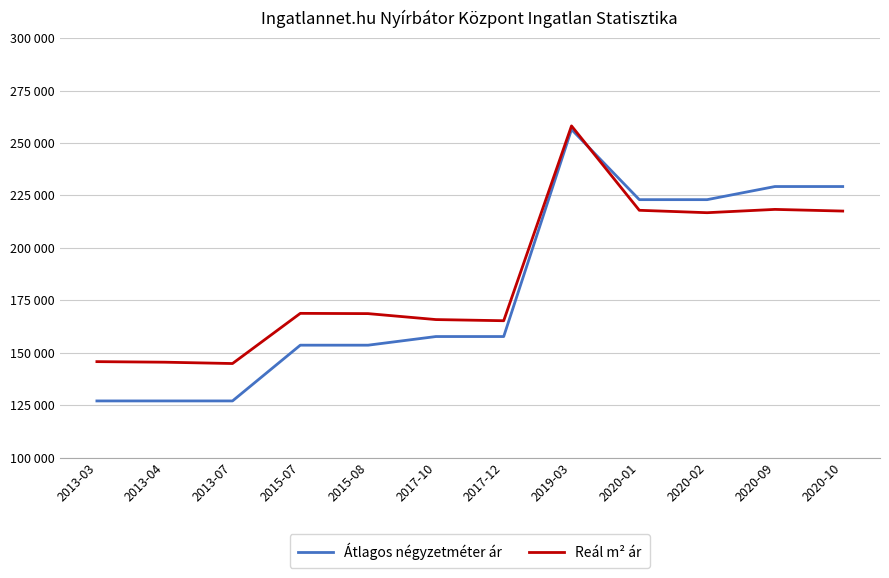

Where do Reál m² ár and Átlagos négyzetméter ár first cross each other?

2019-03 and 2020-01